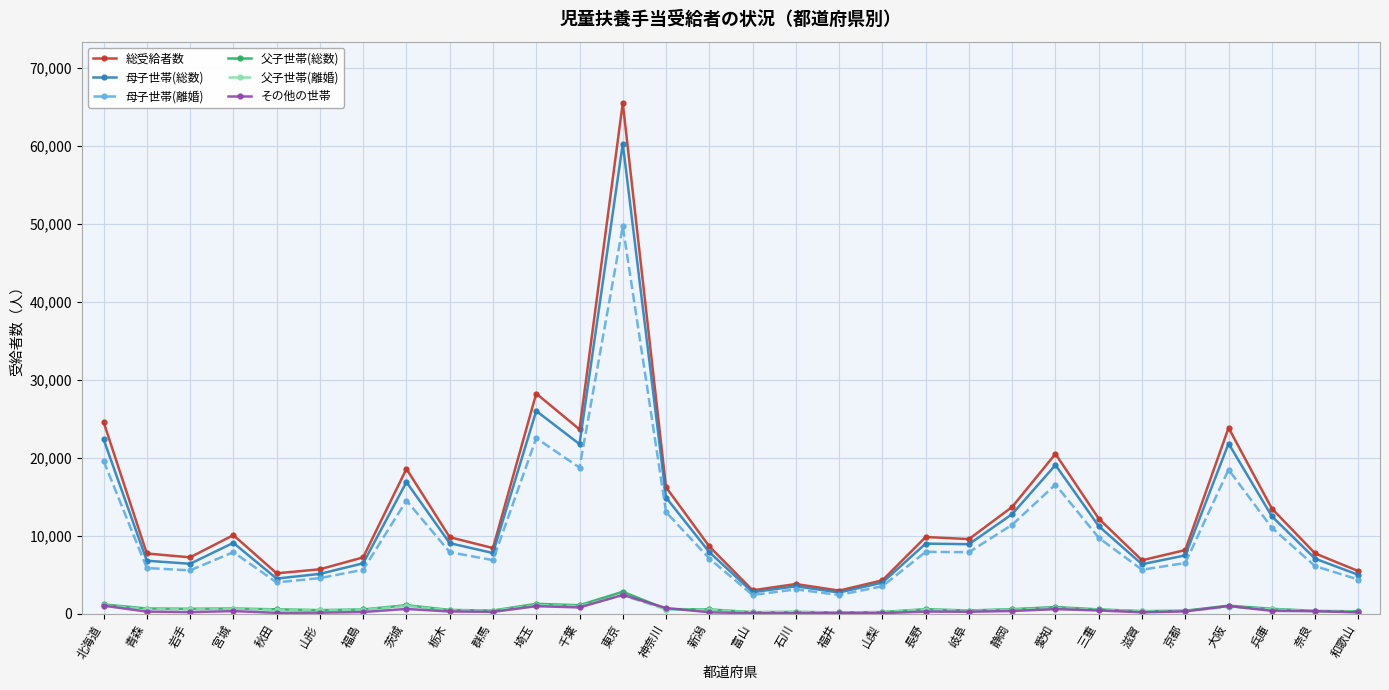

True or false: 父子世帯(総数) and 母子世帯(離婚) cross at least once.

False